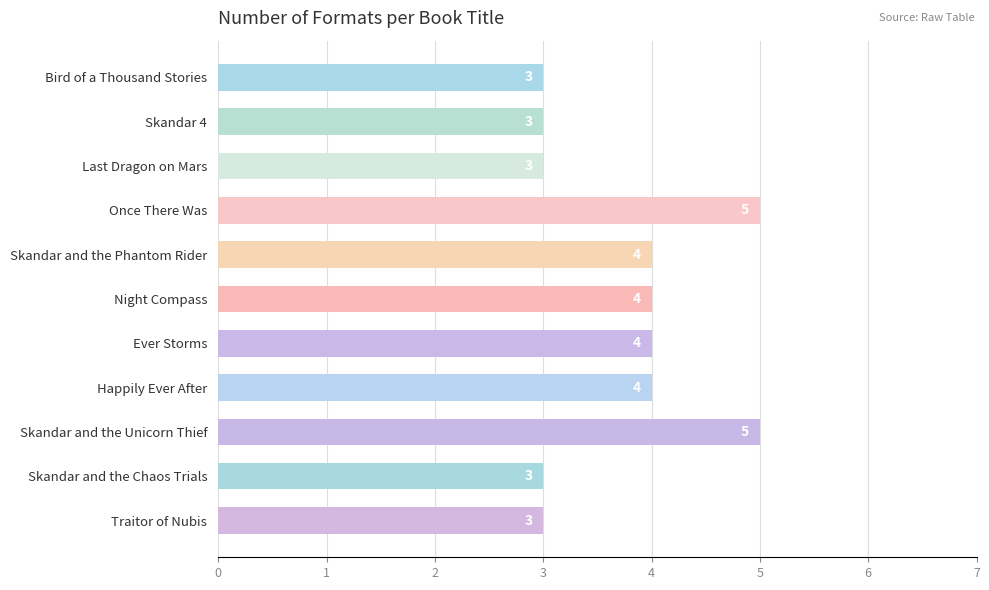

What is the average value?

4